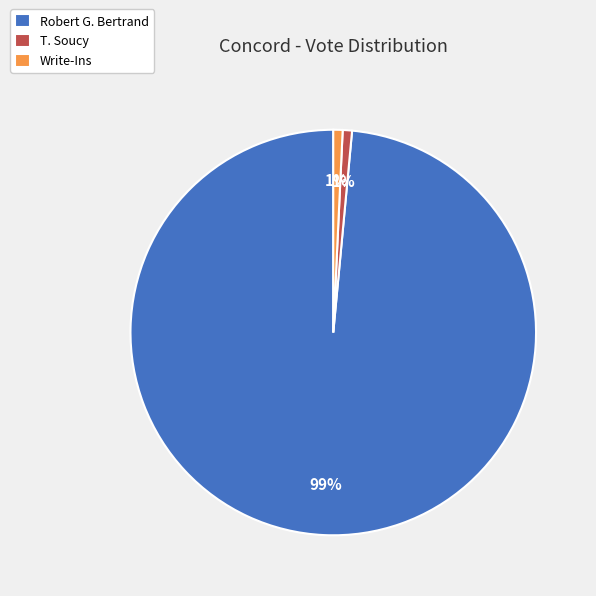

Between Write-Ins and Robert G. Bertrand, which is larger?

Robert G. Bertrand